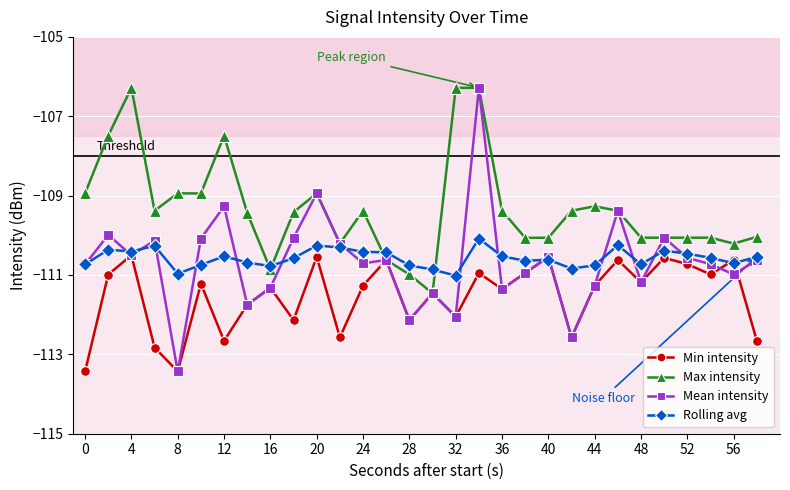

At how many categories does at least one series exceed -107?

3